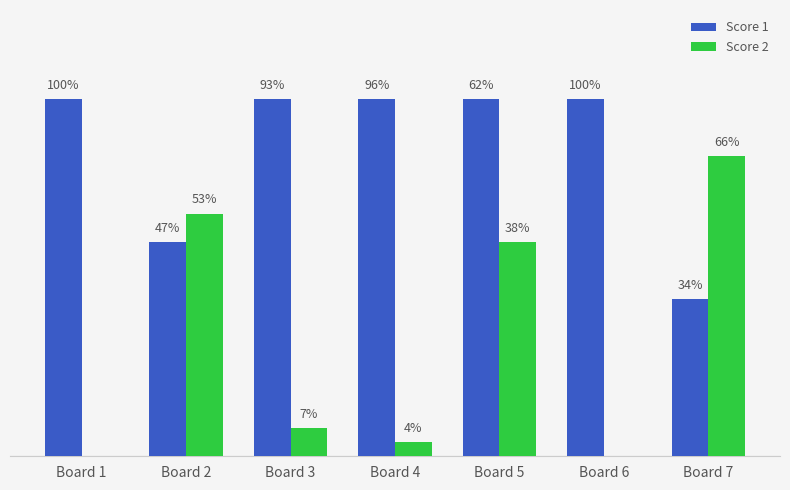

At which label does Score 2 first exceed 2?

Board 2